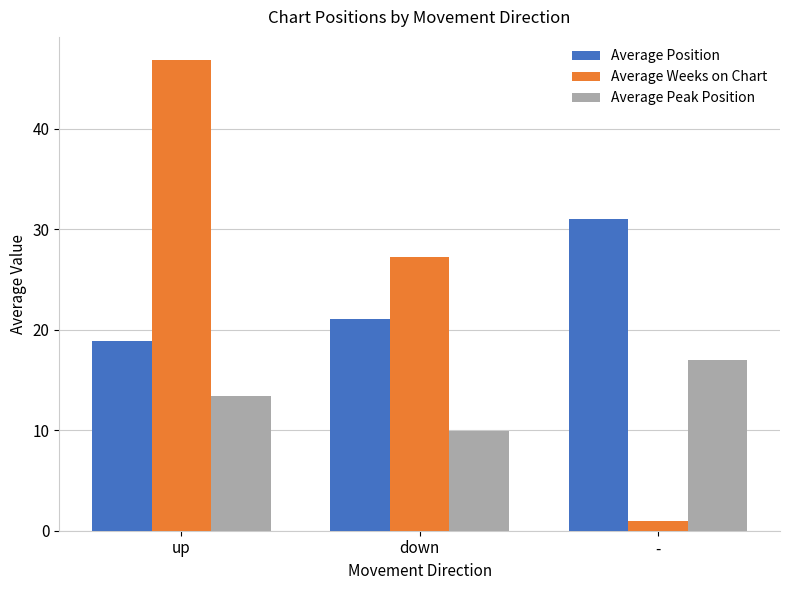

At which label does Average Position first exceed 21?

down